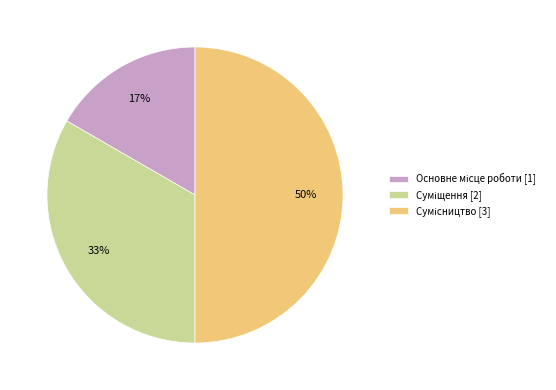

To the nearest percent, what is the difference between the largest and smallest slice percentages?

33%